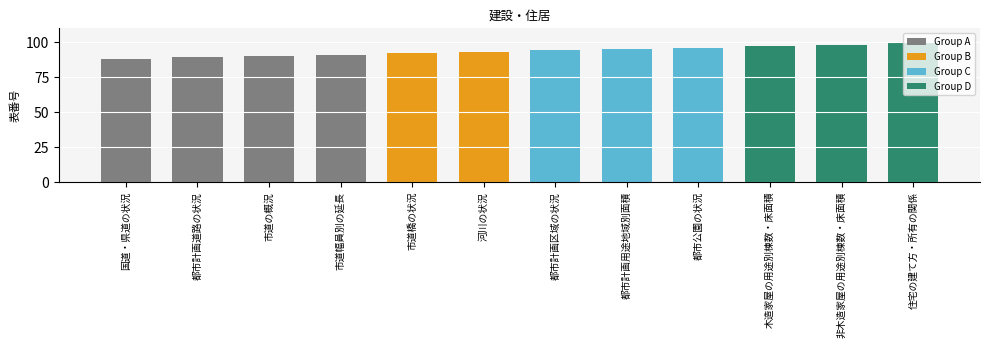

How many data points does each series have?

12